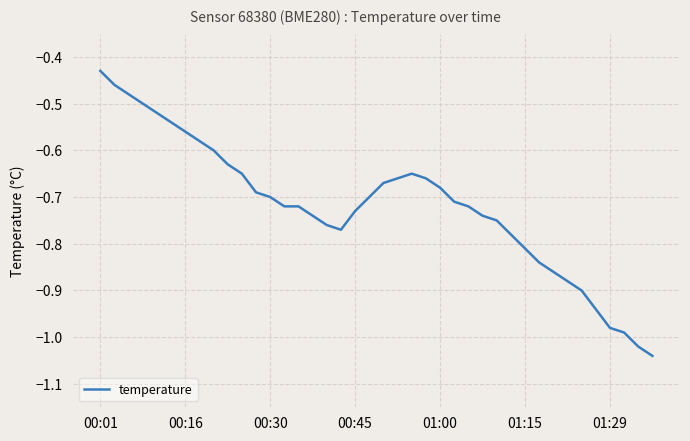

Does the chart have visible grid lines?

Yes